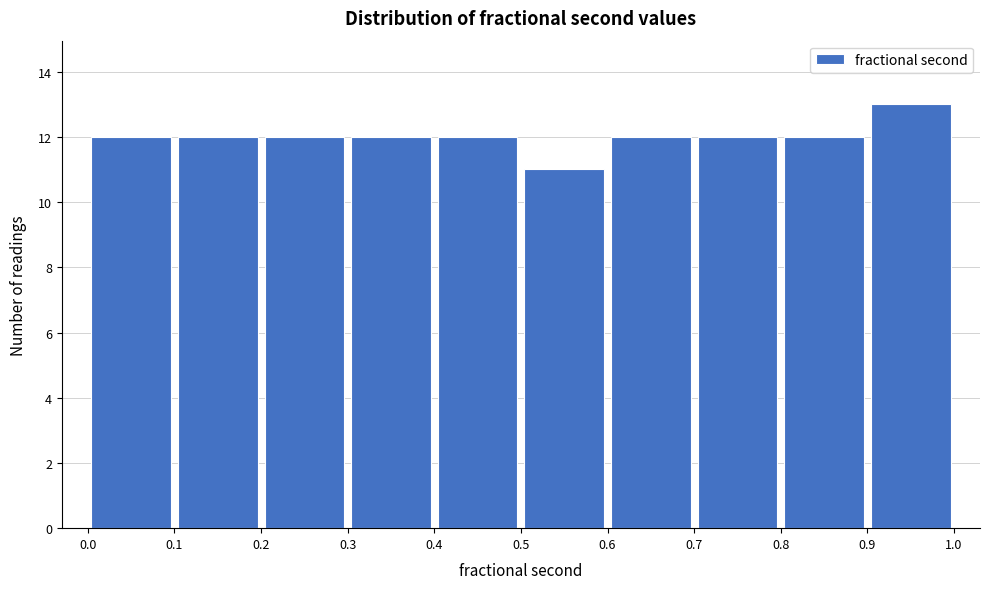

Reading left to right, transcribe this chart: for each bar, give the range it covers on the x-axis and its height. The values are not printed on the chart, so give them approximately, as read against the axis.

0.0 to 0.1: 12
0.1 to 0.2: 12
0.2 to 0.3: 12
0.3 to 0.4: 12
0.4 to 0.5: 12
0.5 to 0.6: 11
0.6 to 0.7: 12
0.7 to 0.8: 12
0.8 to 0.9: 12
0.9 to 1.0: 13